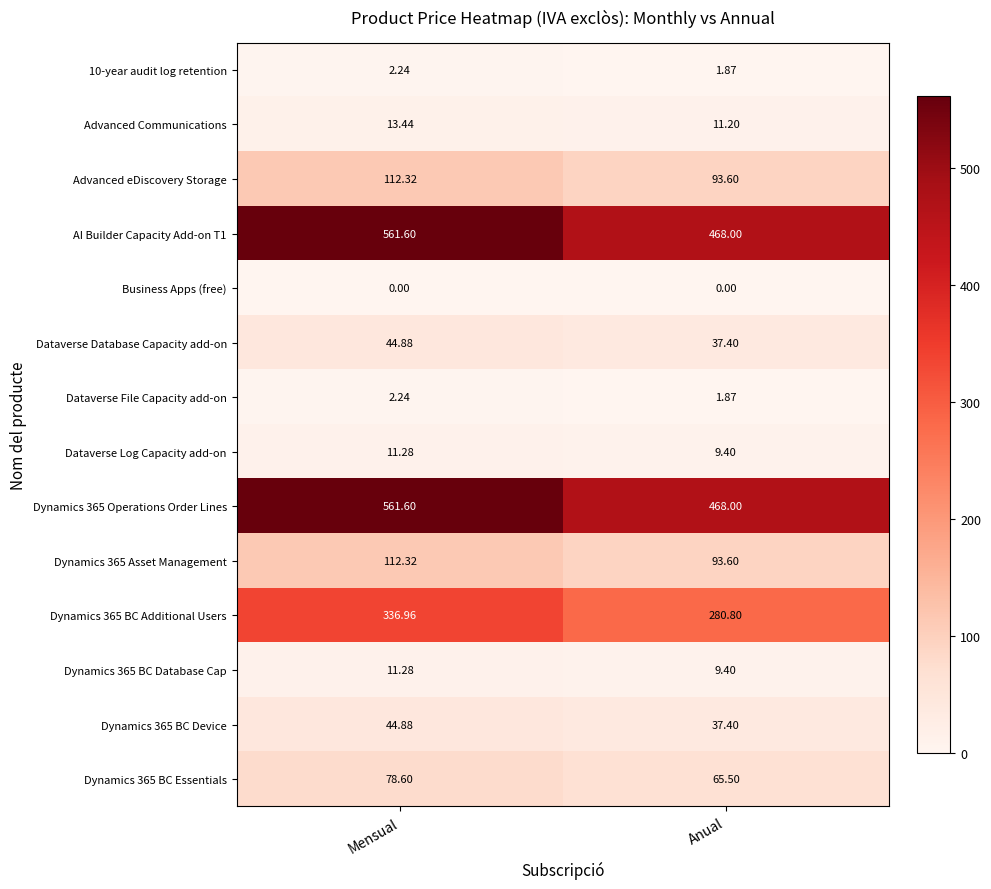

Is the value of Dynamics 365 BC Additional Users at Mensual greater than the value of Dynamics 365 BC Device at Anual?

Yes